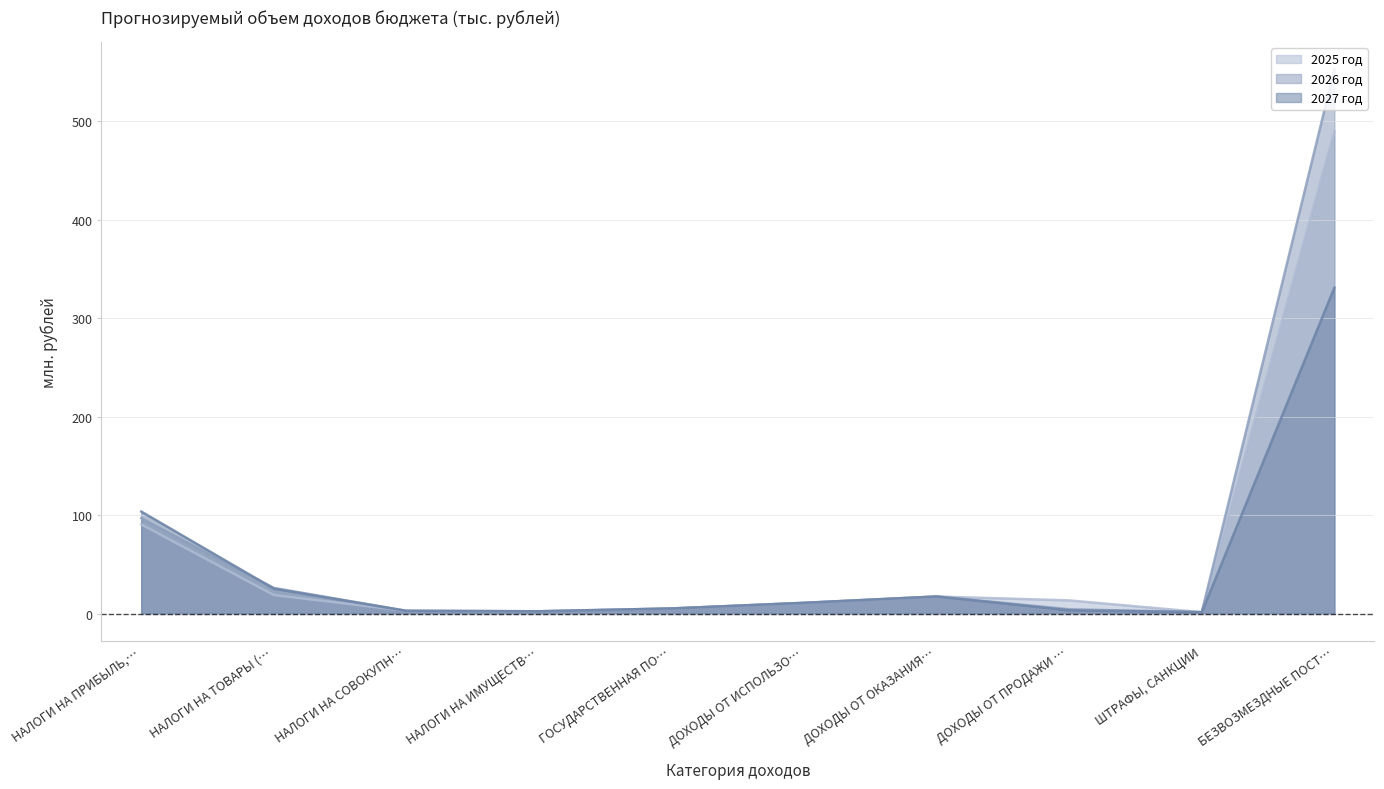

At which label does 2027 год reach its peak?

БЕЗВОЗМЕЗДНЫЕ ПОСТ…